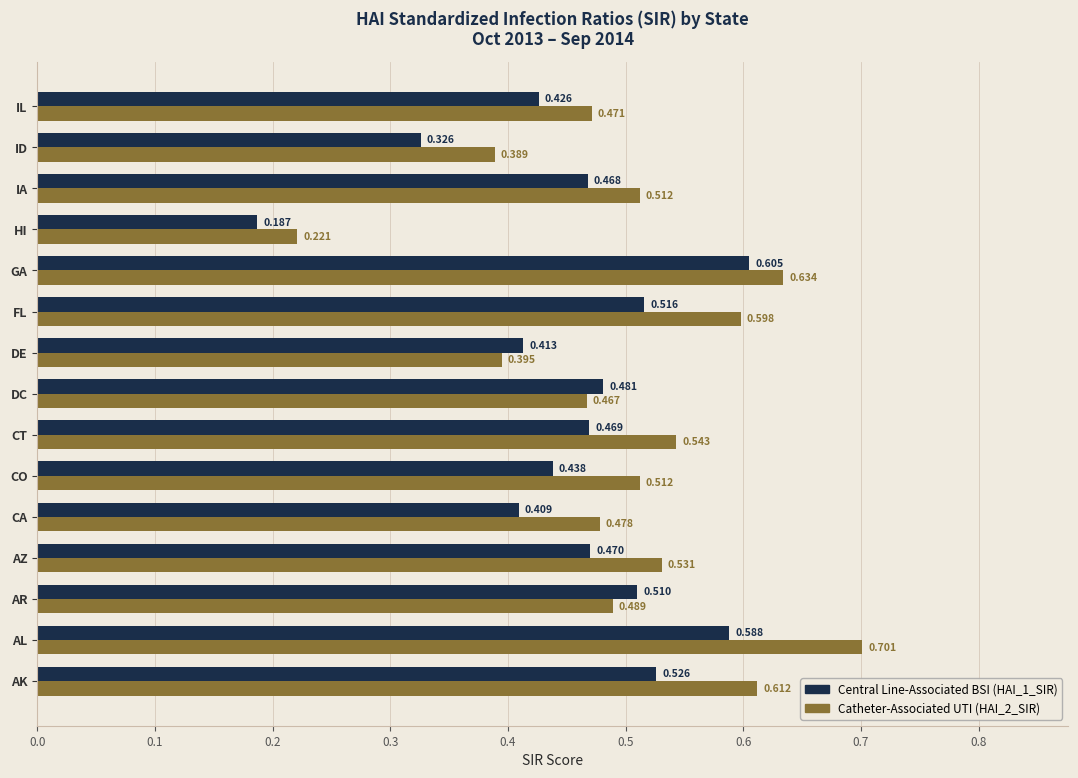

At which category does the chart reach its peak across all series?

AL